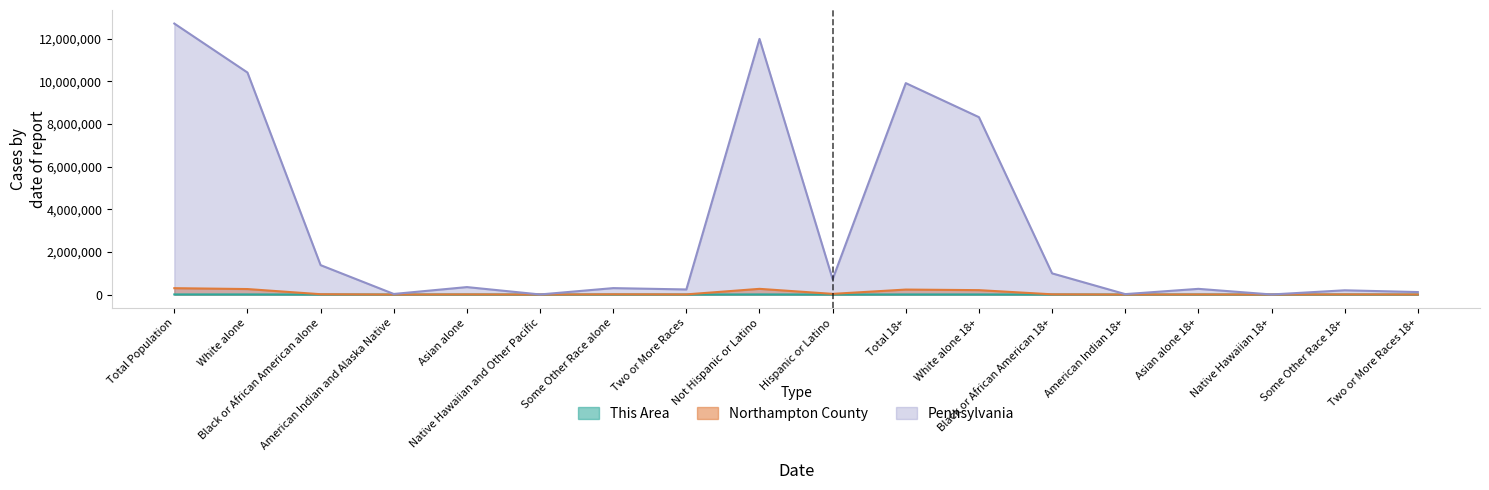

Where is the first local minimum for Northampton County?

American Indian and Alaska Native